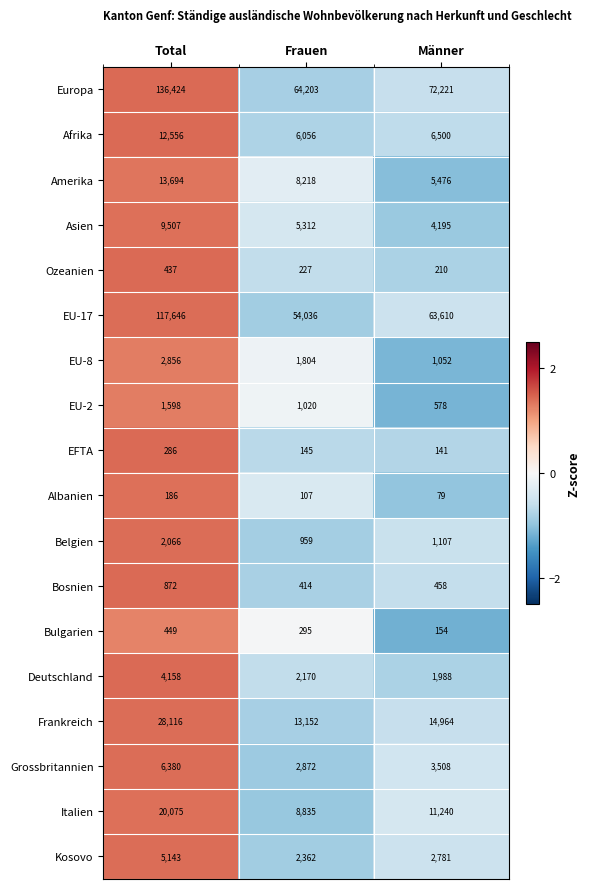

Rank the series by their maximum value, from lowest to highest.

Albanien, EFTA, Ozeanien, Bulgarien, Bosnien, EU-2, Belgien, EU-8, Deutschland, Kosovo, Grossbritannien, Asien, Afrika, Amerika, Italien, Frankreich, EU-17, Europa